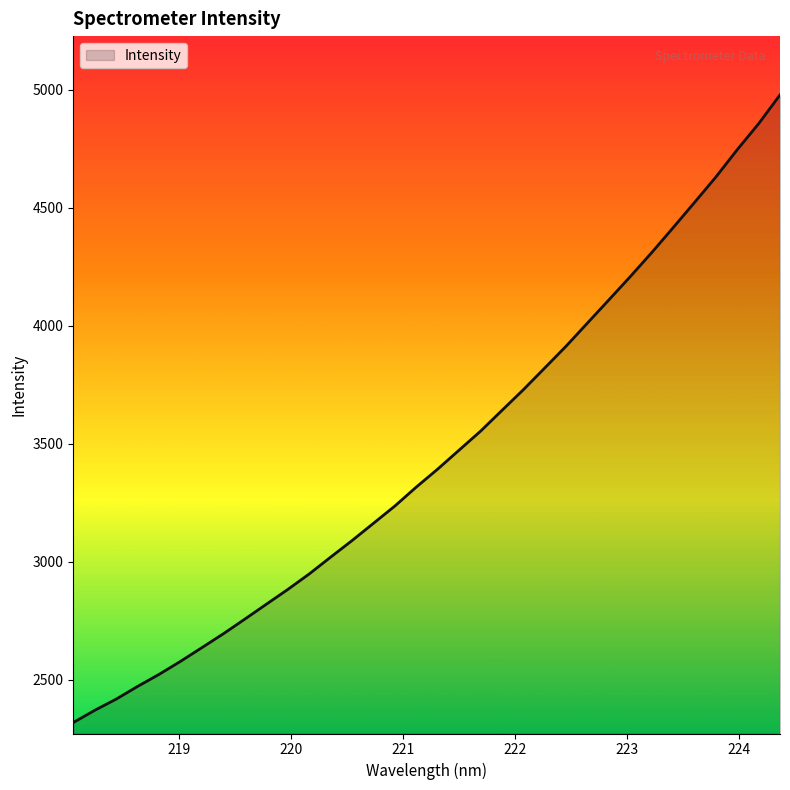

What is the greatest value displayed?

4977.3